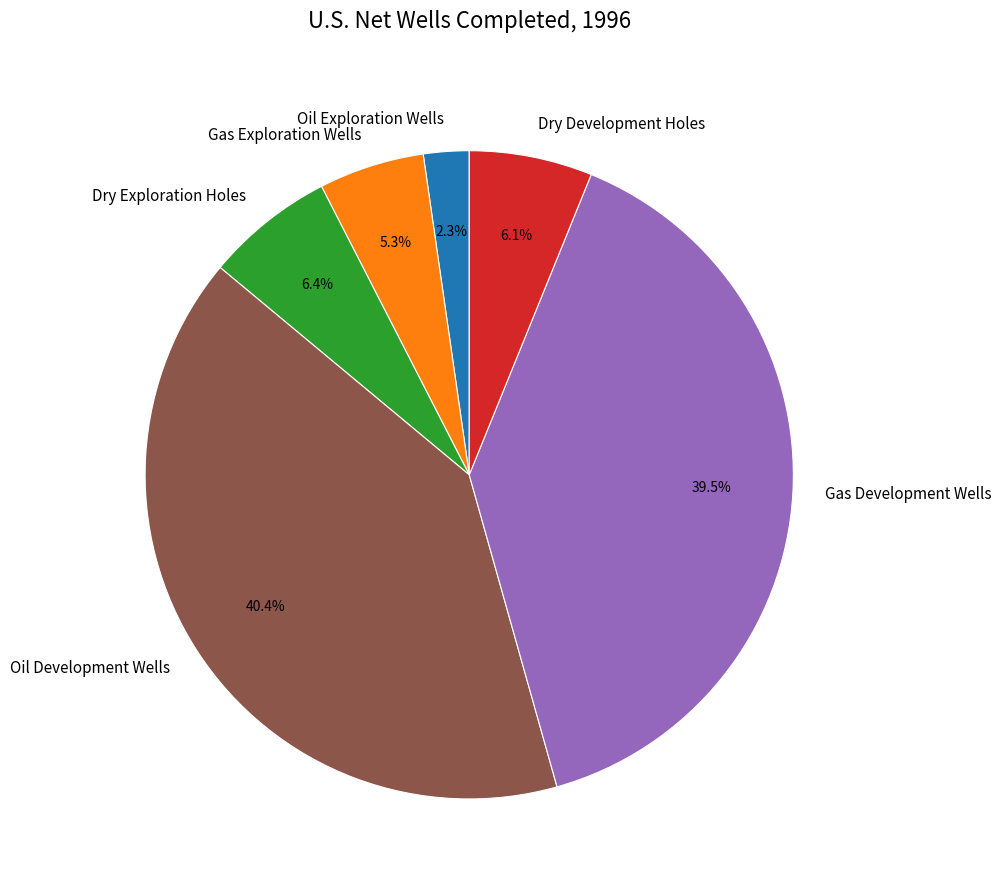

Is there any slice that represents more than half of the pie?

No